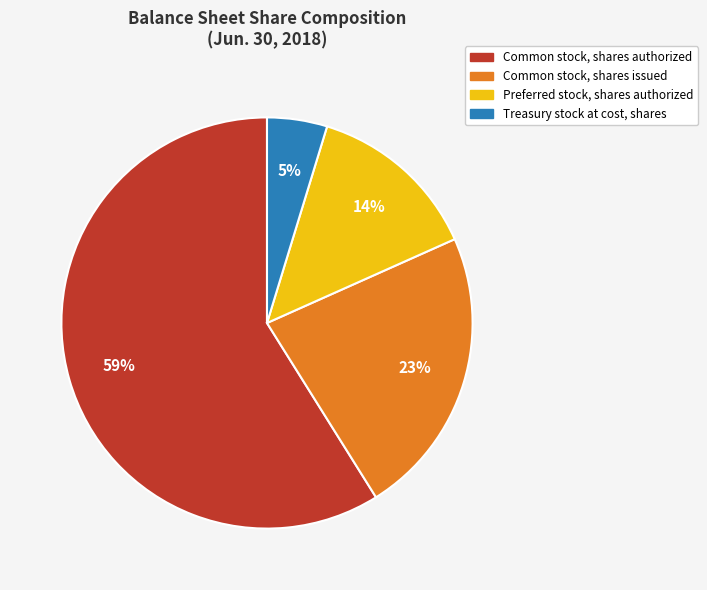

To the nearest percent, what is the difference between the Preferred stock, shares authorized and Common stock, shares authorized slice percentages?

45%